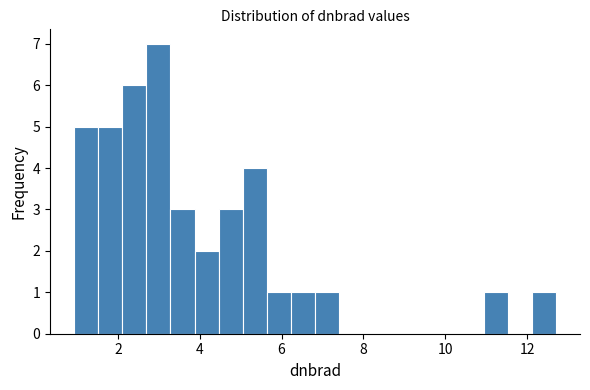

Around what value on the x-axis is the tallest bar? Give the approximate position of its centre, as read against the axis.

3.0